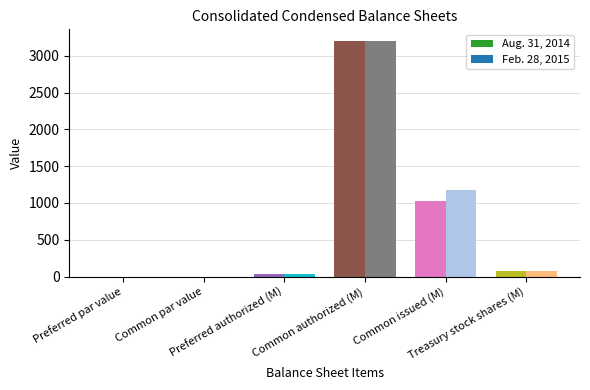

What is the value of the Feb. 28, 2015 bar at the 5th from the left?

1172.5